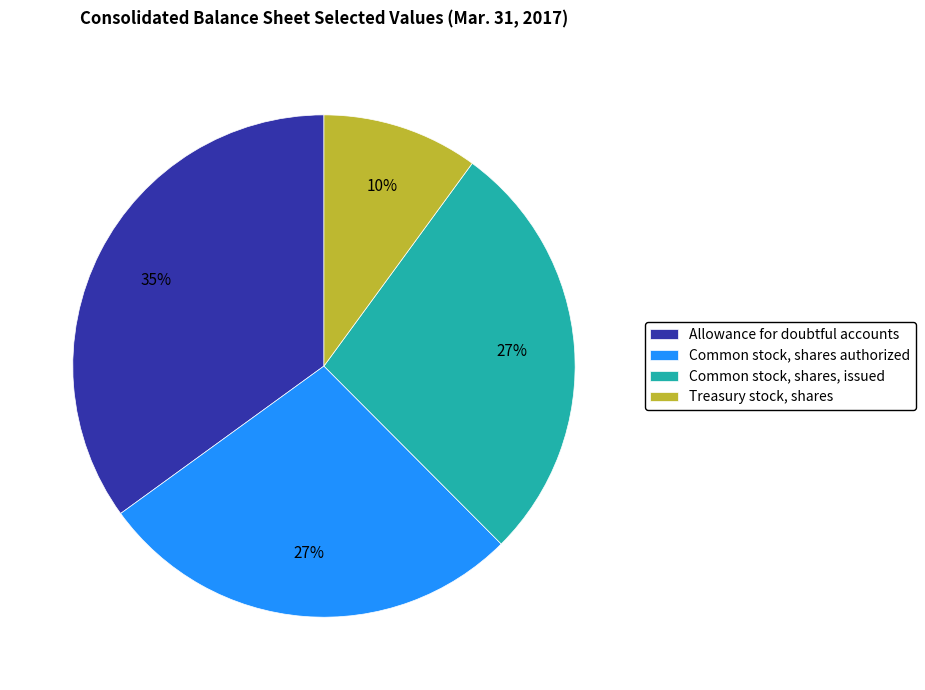

What is the ratio of the value at Treasury stock, shares to the value at Common stock, shares, issued?

0.4